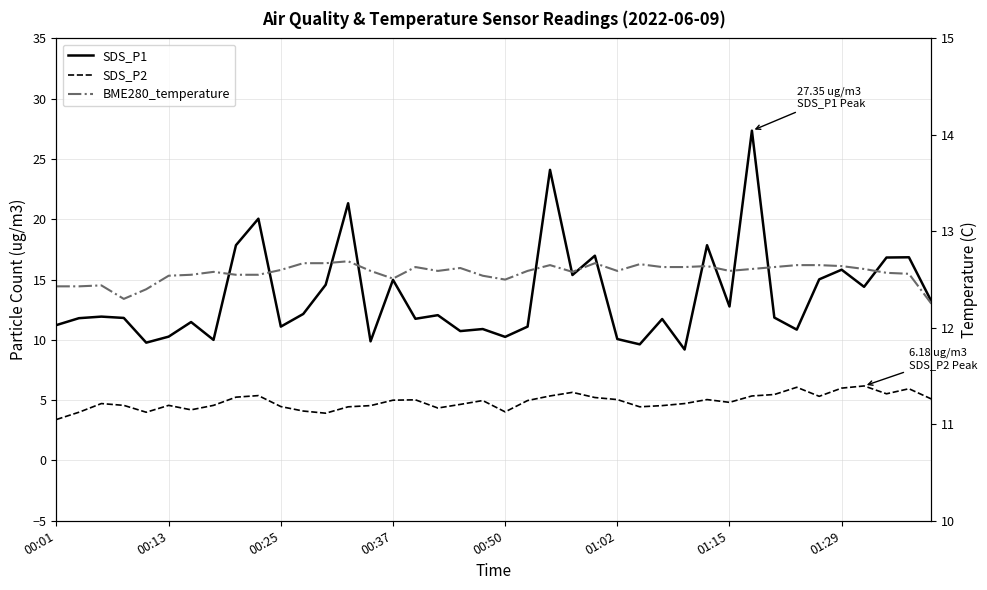

Where is the first local maximum for SDS_P1?

00:25